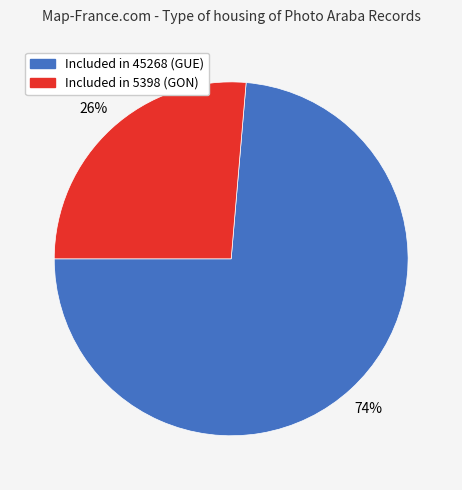

To the nearest percent, what is the average slice percentage?

50%